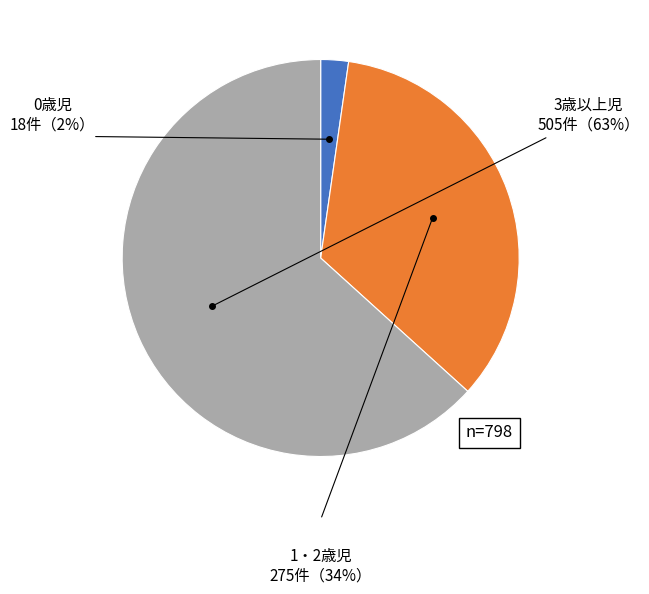

True or false: 0歳児 accounts for 2% of the total.

True